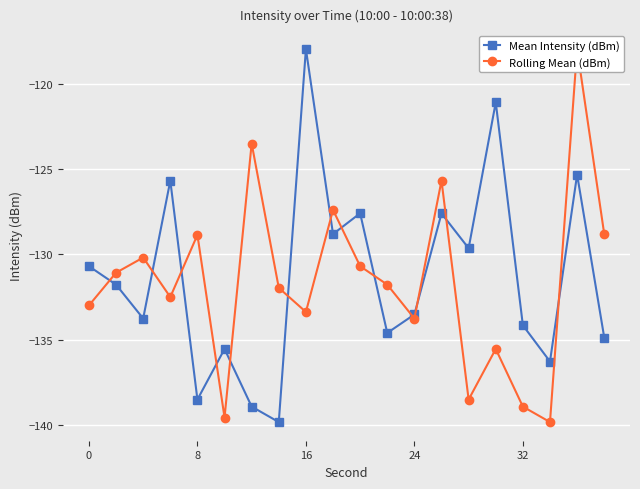

What is the minimum value for Mean Intensity (dBm)?

-139.8